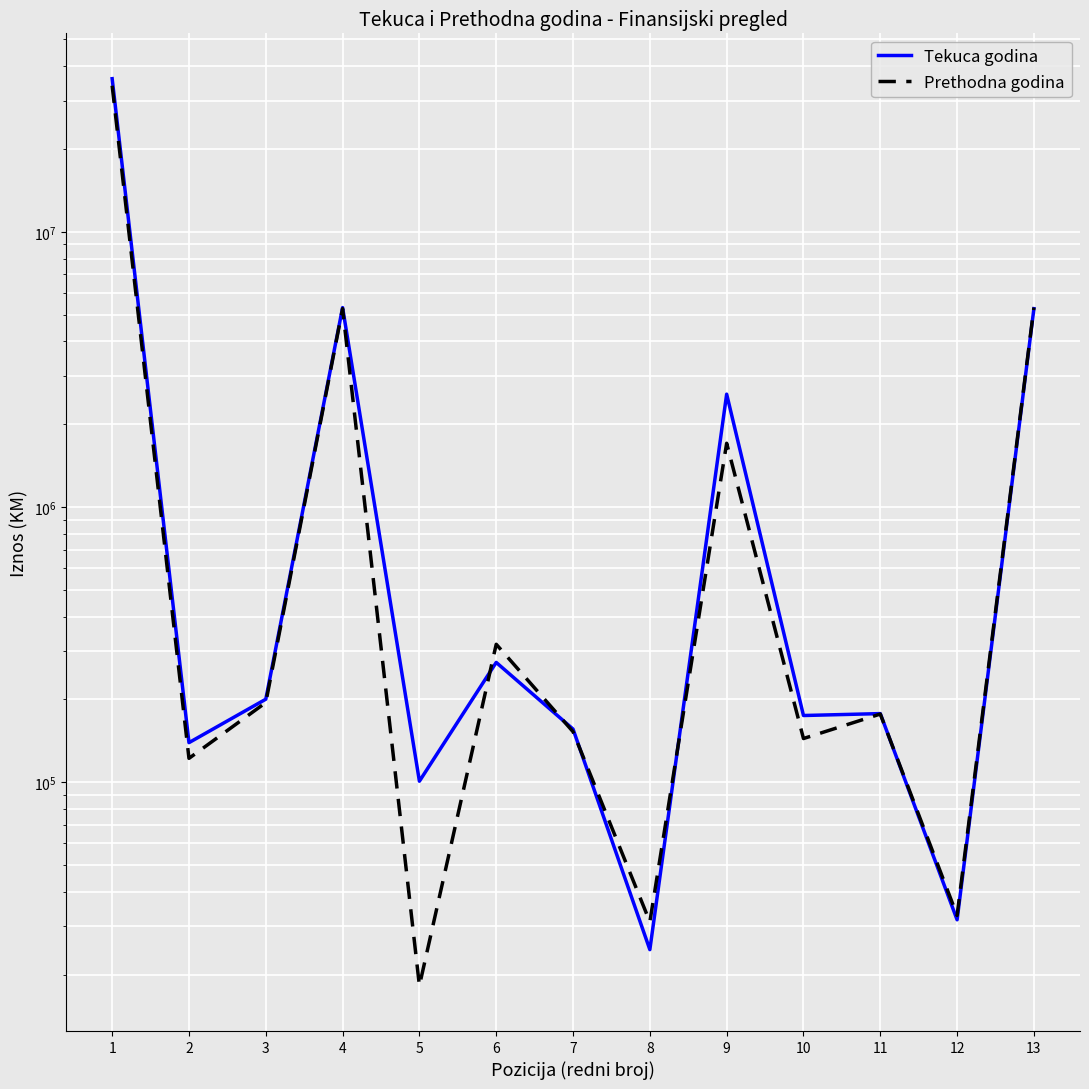

Is it true that Prethodna godina equals 92493 at 11?

False